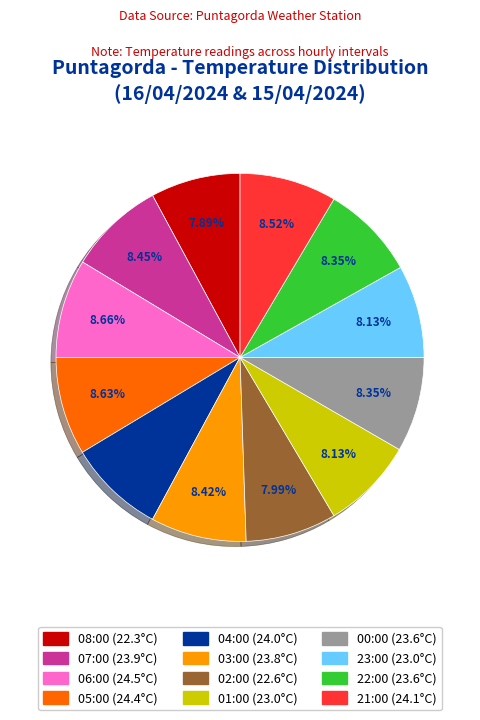

What is the ratio of the value at 03:00 to the value at 08:00?

1.1